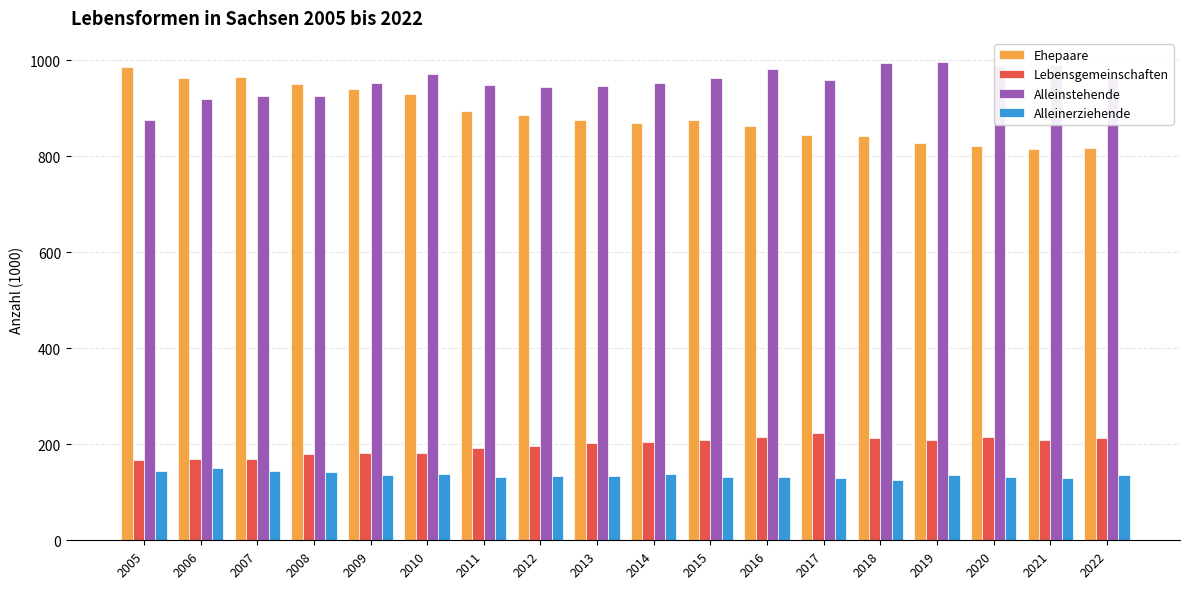

List the series in order of their peak value, lowest first.

Alleinerziehende, Lebensgemeinschaften, Ehepaare, Alleinstehende